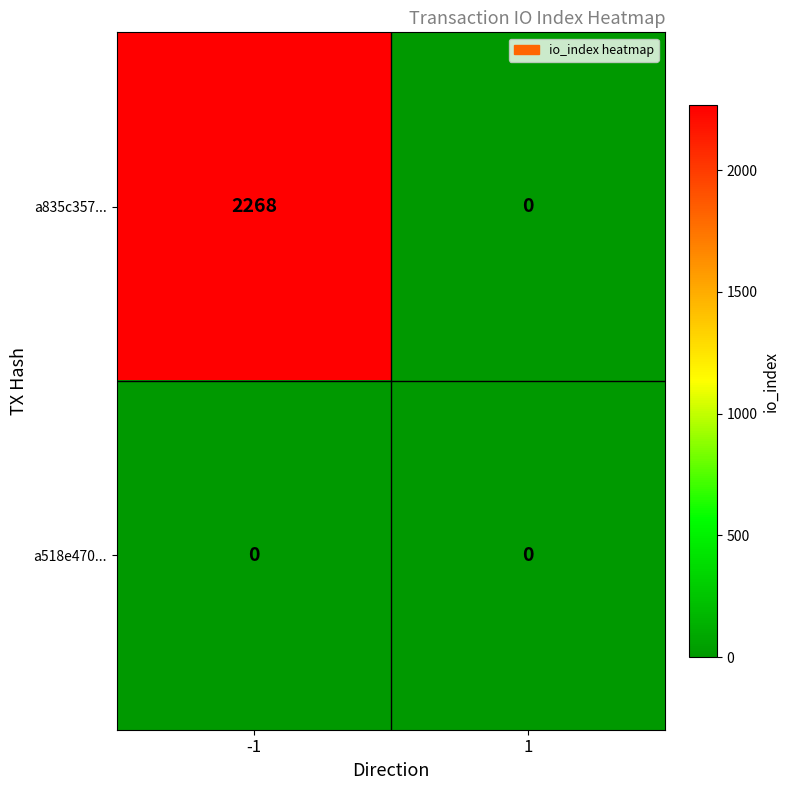

At how many categories does at least one series exceed 82?

1